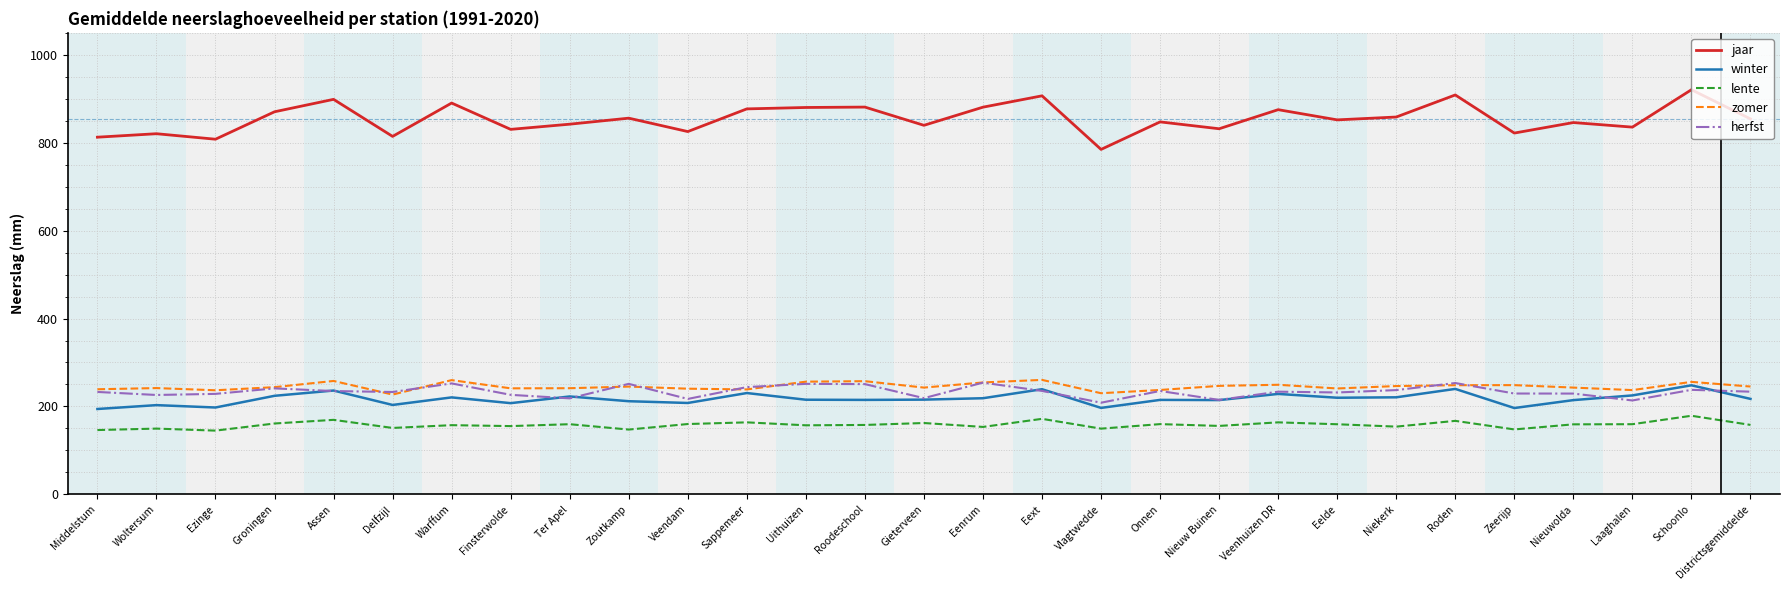

True or false: zomer and jaar cross at least once.

False